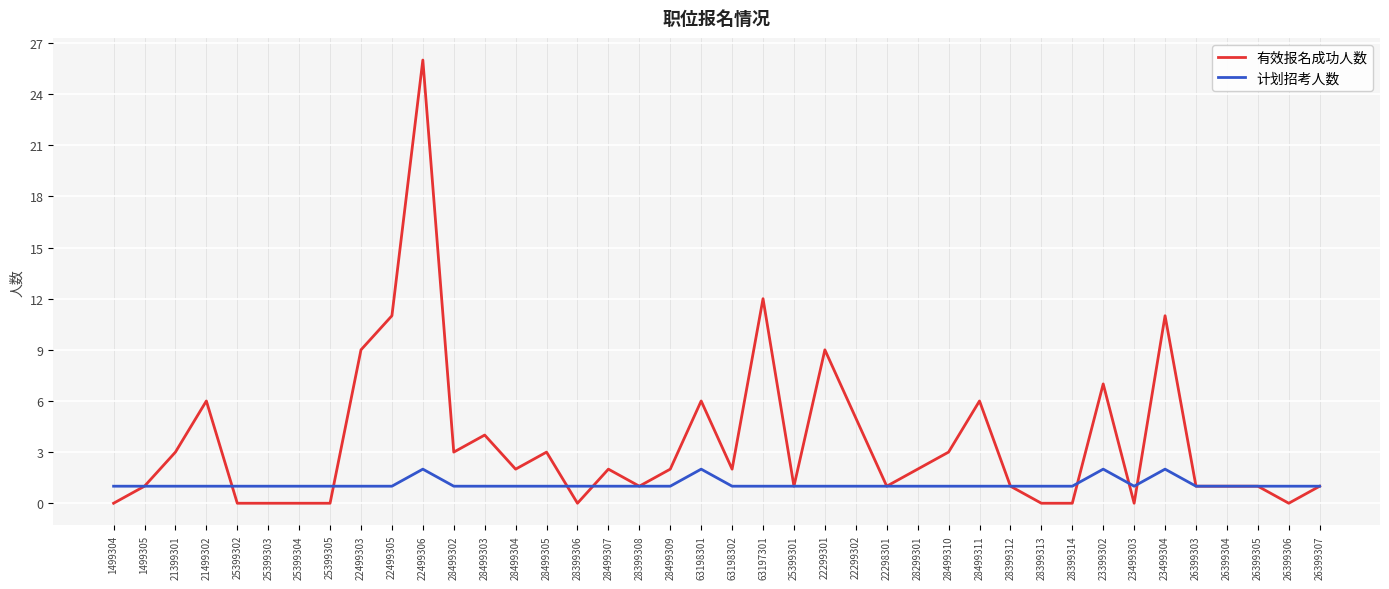

Is this an area chart (filled region under the line)?

No